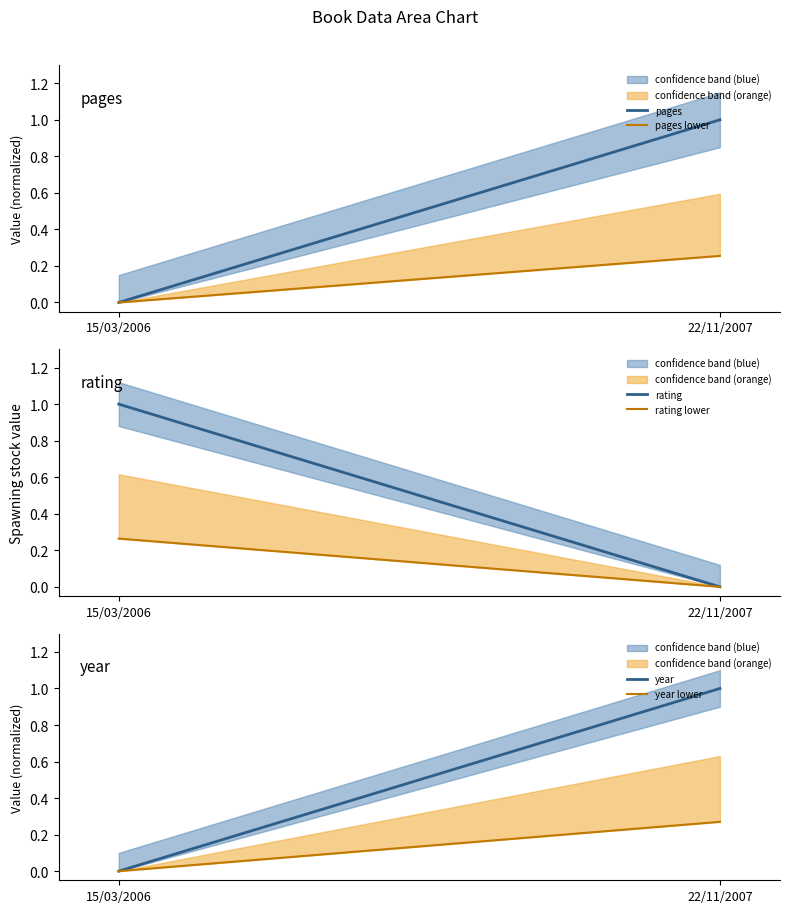

Rank the categories by rating lower value from lowest to highest.

22/11/2007, 15/03/2006